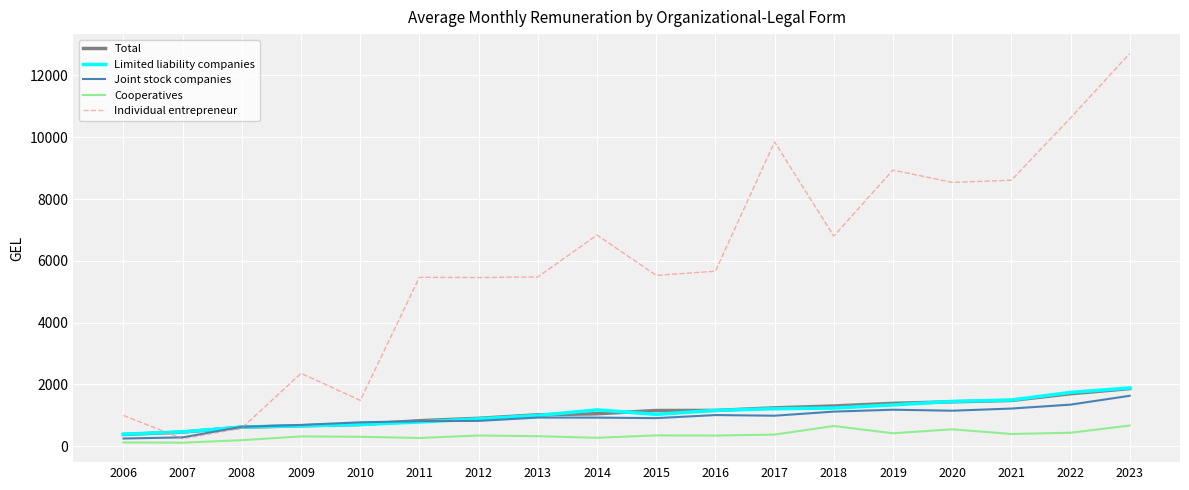

True or false: Individual entrepreneur and Total intersect in this chart.

True